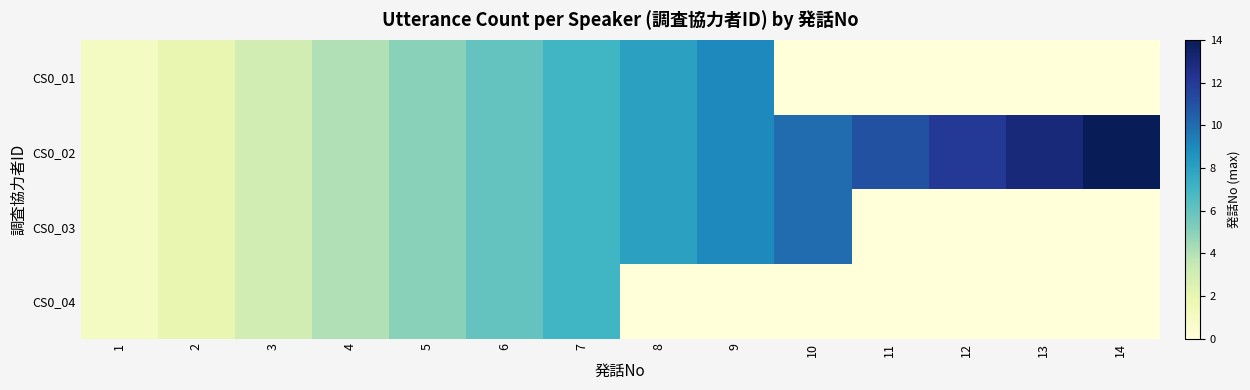

Rank the series by their maximum value, from highest to lowest.

CS0_02, CS0_03, CS0_01, CS0_04